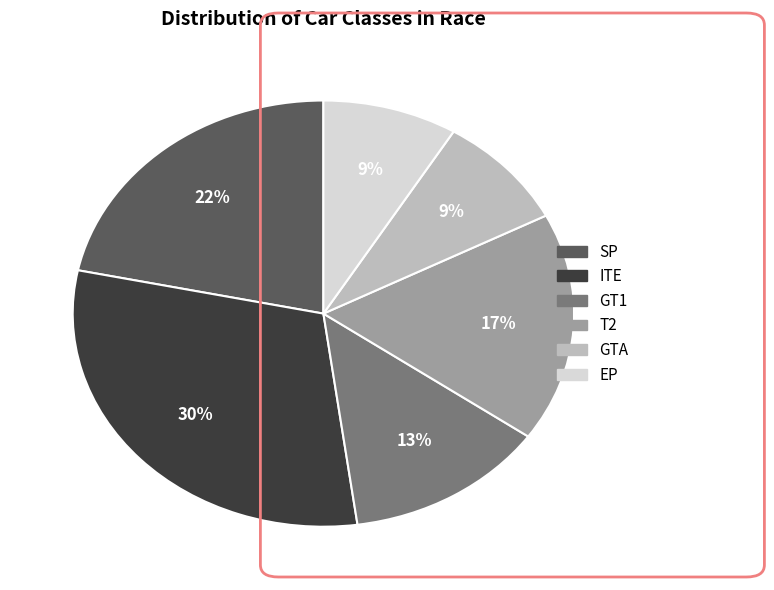

What is the largest slice in the pie chart?

ITE